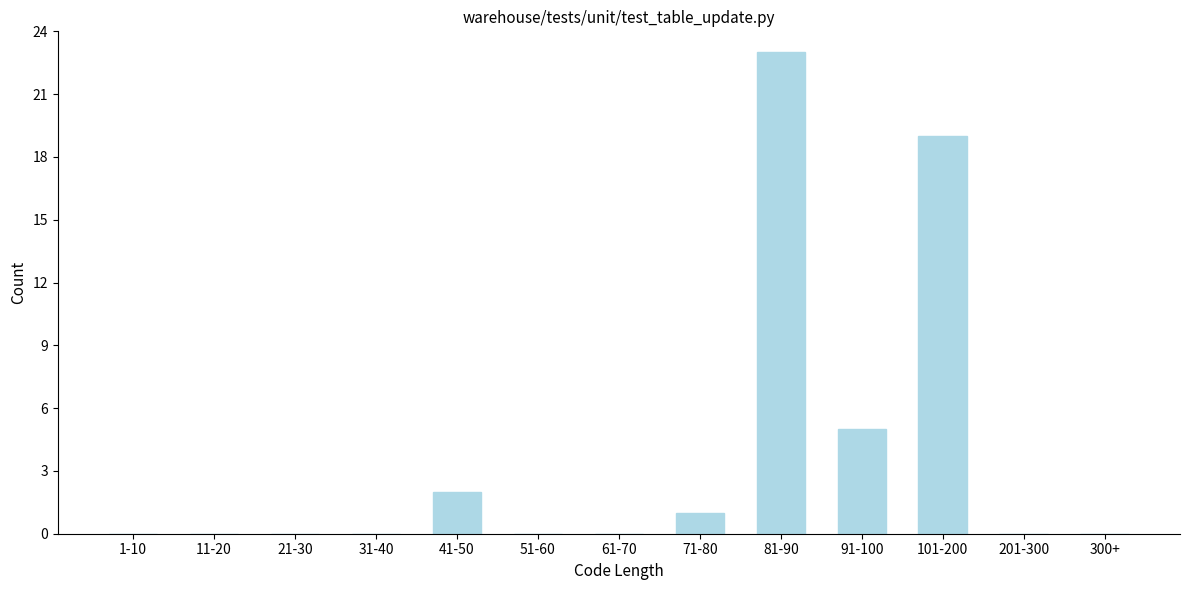

Reading left to right, what are all the values shown in this chart?

1-10=0	11-20=0	21-30=0	31-40=0	41-50=2	51-60=0	61-70=0	71-80=1	81-90=23	91-100=5	101-200=19	201-300=0	300+=0